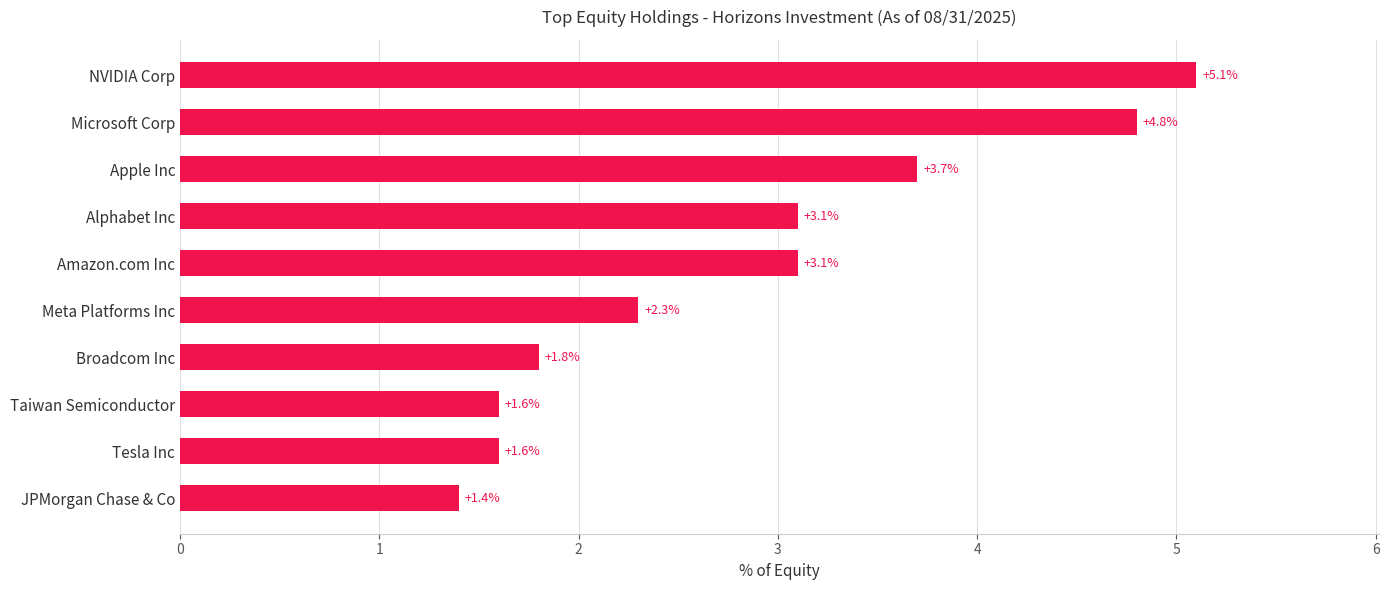

The chart shows a value of 2.1 at Apple Inc. True or false?

False